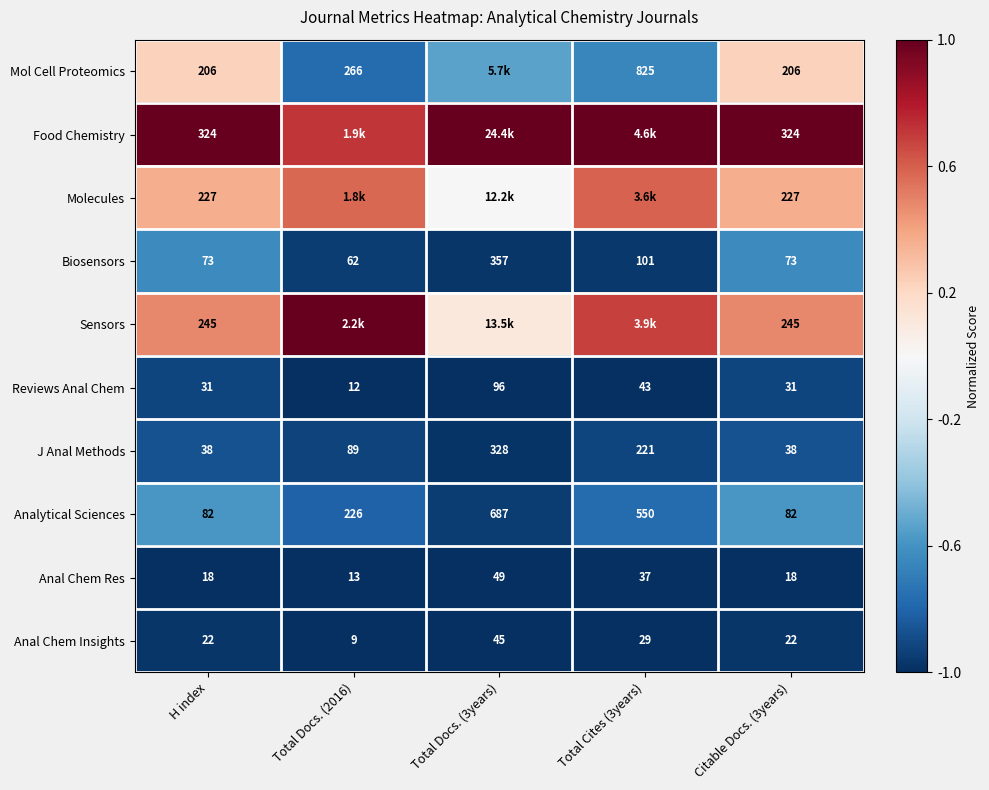

Is the value of Mol Cell Proteomics at Total Cites (3years) greater than the value of Reviews Anal Chem at Total Docs. (2016)?

Yes